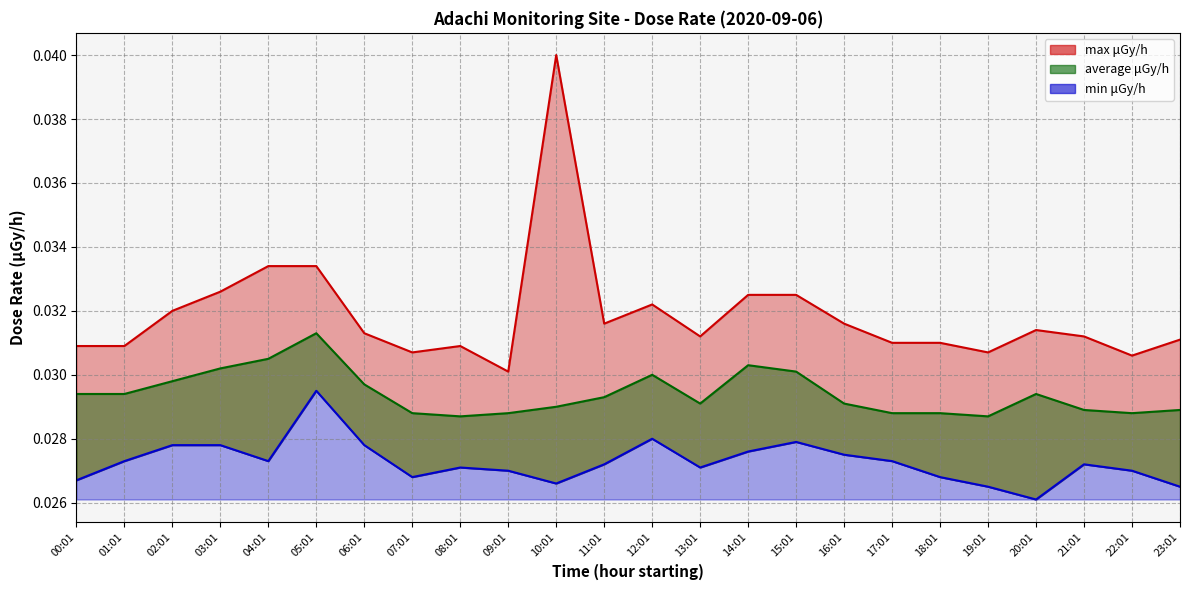

True or false: average and max cross at least once.

False